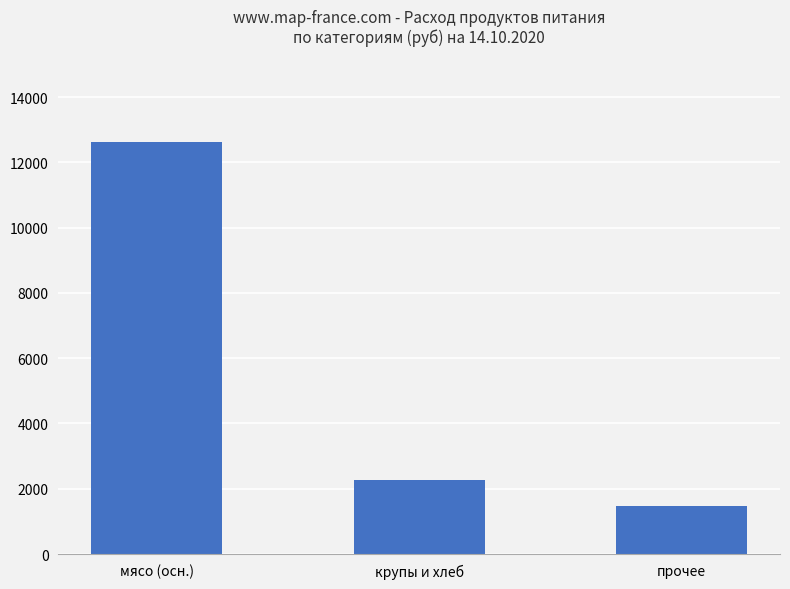

Are the bars grouped side by side (vs. stacked)?

No